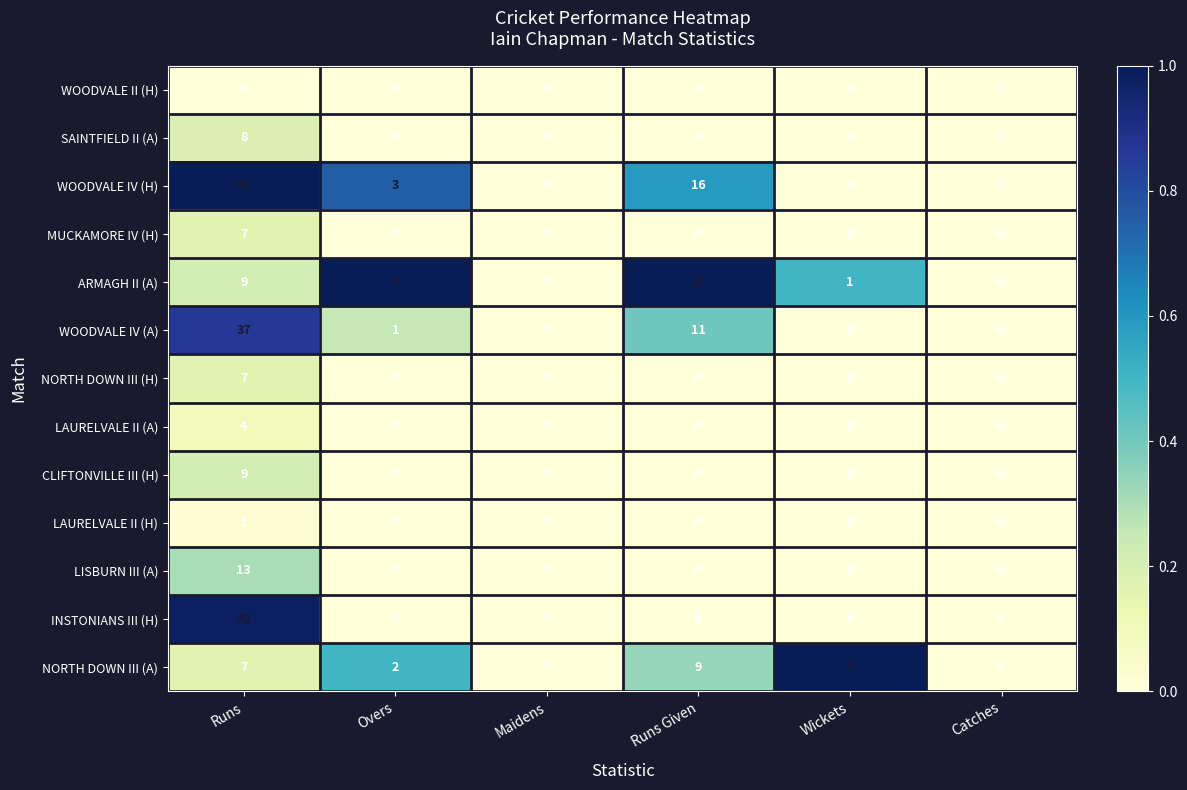

True or false: CLIFTONVILLE III (H) has a value of -4 at Overs.

False